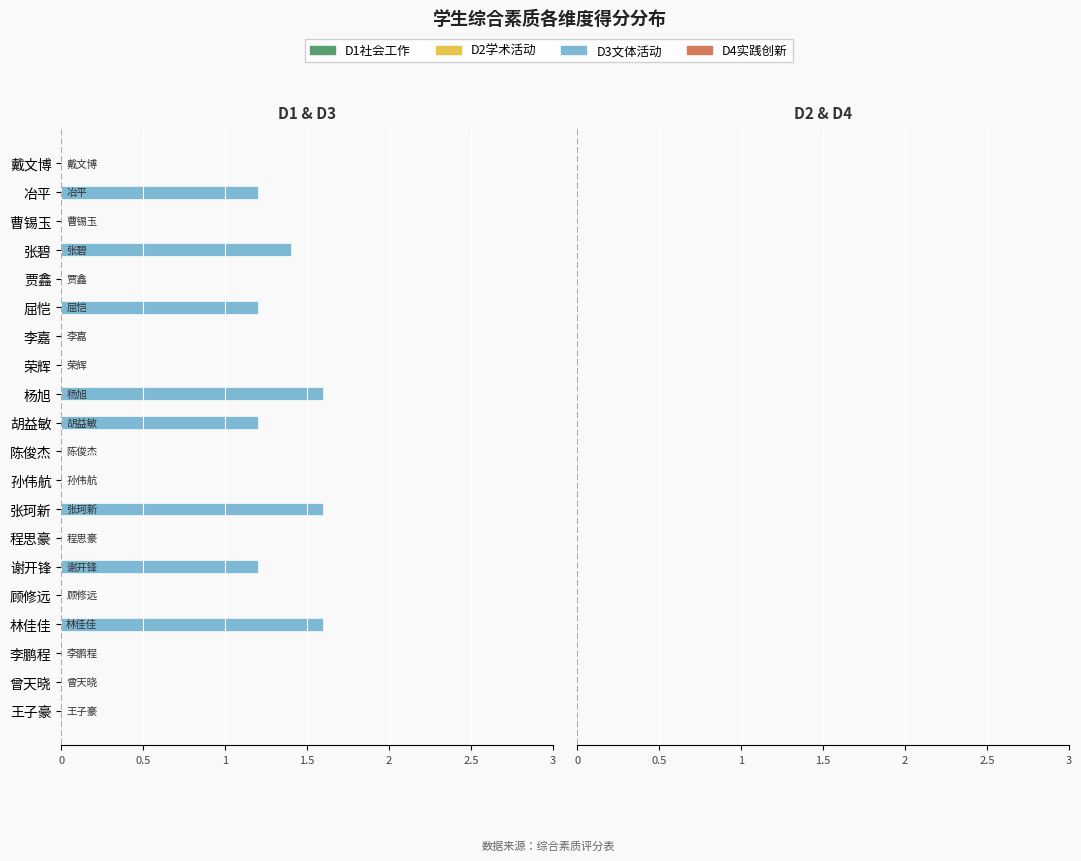

What are all the series names shown in the legend?

D1社会工作, D3文体活动, D2学术活动, D4实践创新